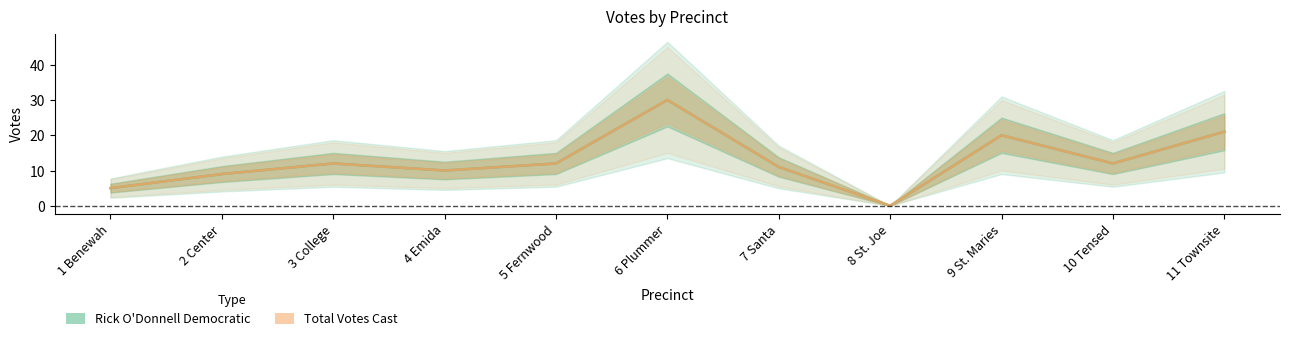

Is the value of Total Votes Cast at 1 Benewah greater than the value of Rick O'Donnell Democratic at 5 Fernwood?

No